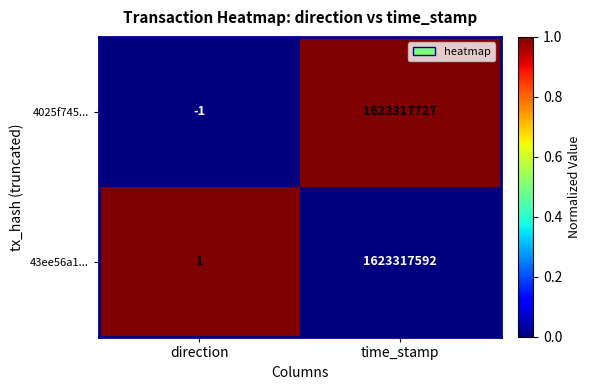

Reading left to right, extract all data points from this chart.

4025f745...: direction=-1	time_stamp=1623317727
43ee56a1...: direction=1	time_stamp=1623317592